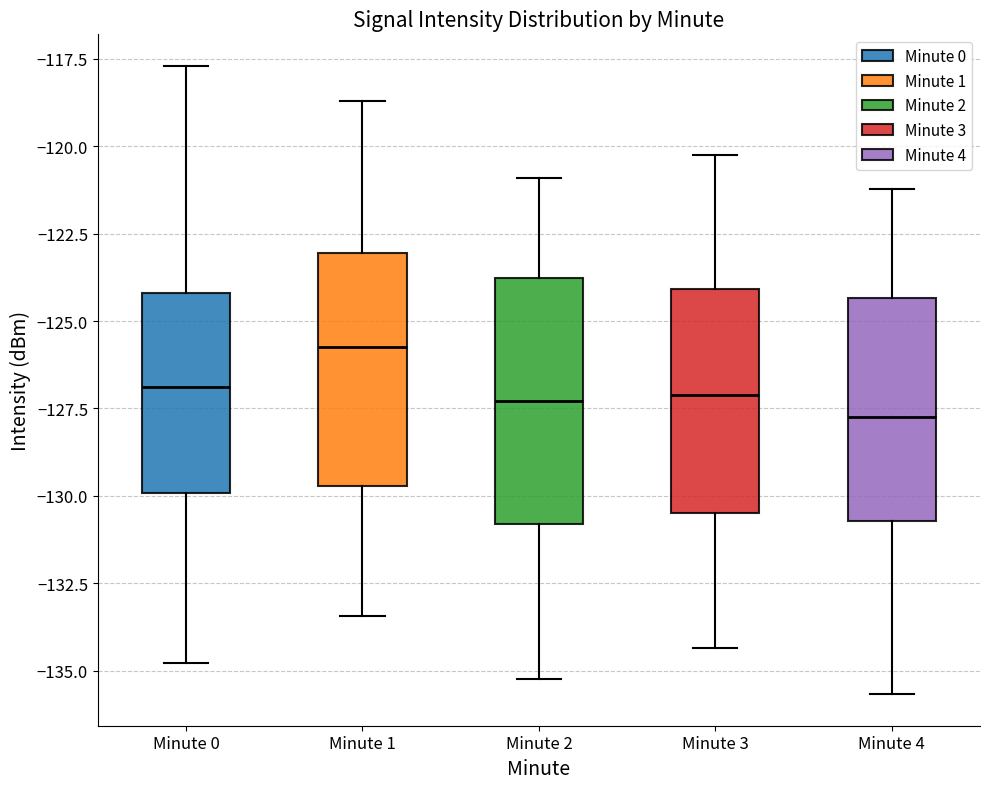

Reading left to right, read every box against the y-axis: the position of its median line, the range the box covers, and the ends of its whiskers. The values are not printed on the chart, so give them approximately, as read against the axis.

Minute 0: median -127.0, box -130.0 to -124.0, whiskers -135.0 to -117.5
Minute 1: median -125.5, box -129.5 to -123.0, whiskers -133.5 to -118.5
Minute 2: median -127.5, box -131.0 to -124.0, whiskers -135.0 to -121.0
Minute 3: median -127.0, box -130.5 to -124.0, whiskers -134.5 to -120.0
Minute 4: median -127.5, box -130.5 to -124.5, whiskers -135.5 to -121.0